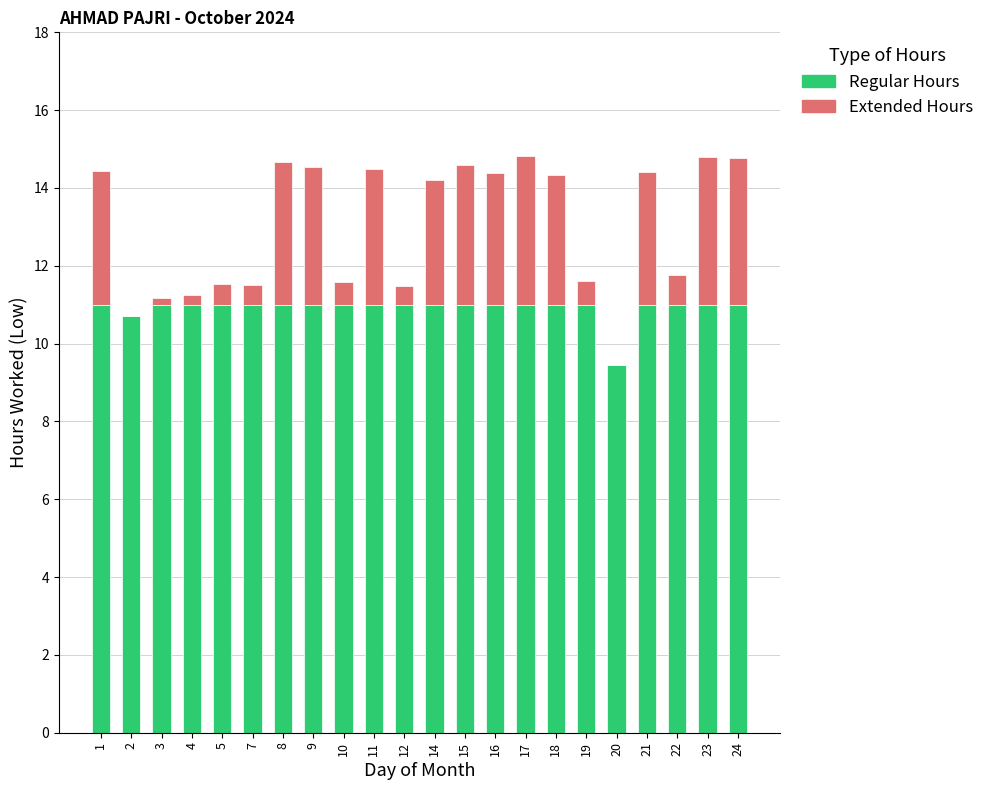

What is the total value across all series at 5?

11.5